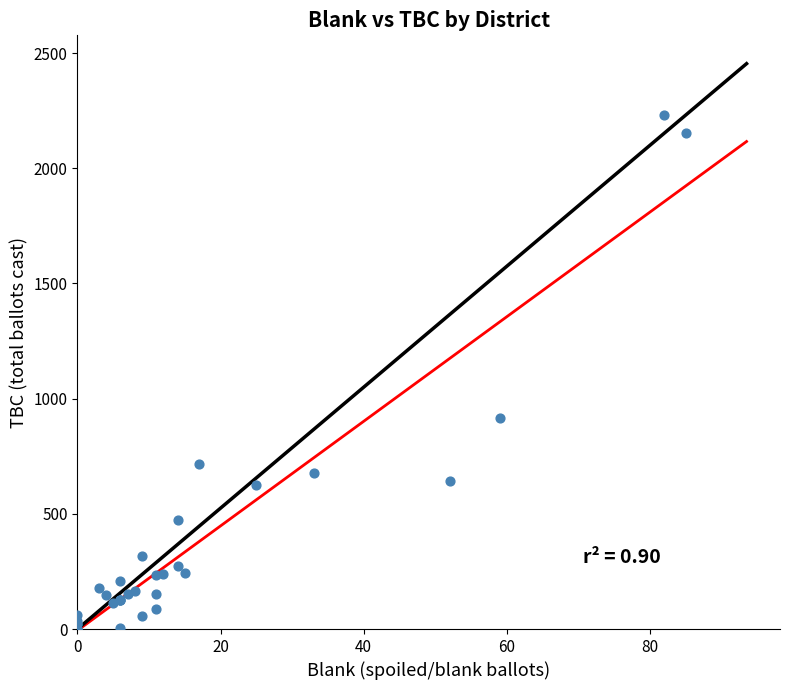

What Y value in the scatter plot is closest to 1115?

914